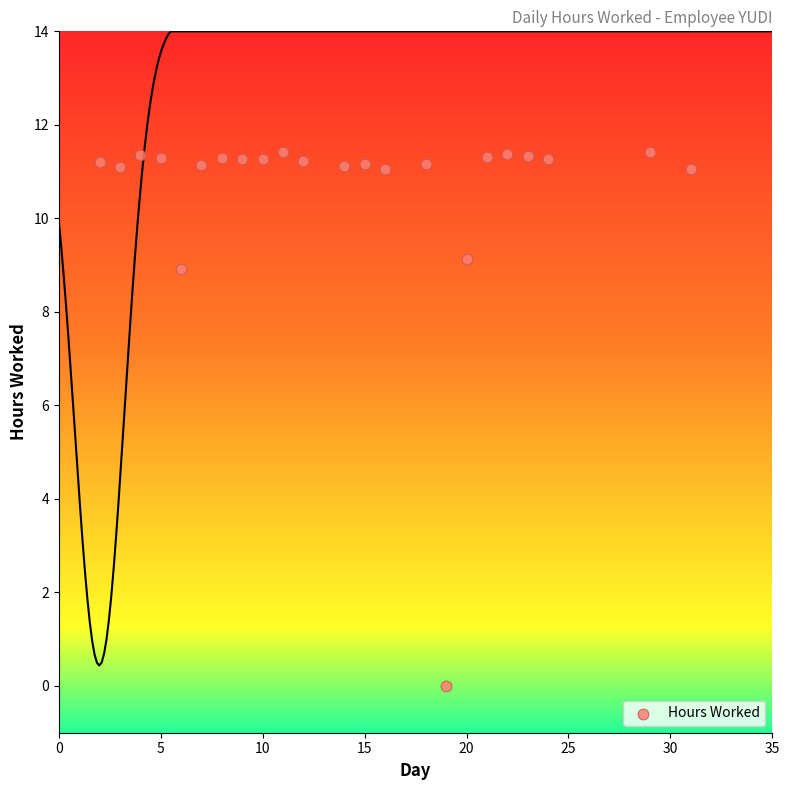

What Y value in the scatter plot is closest to 5?

8.9